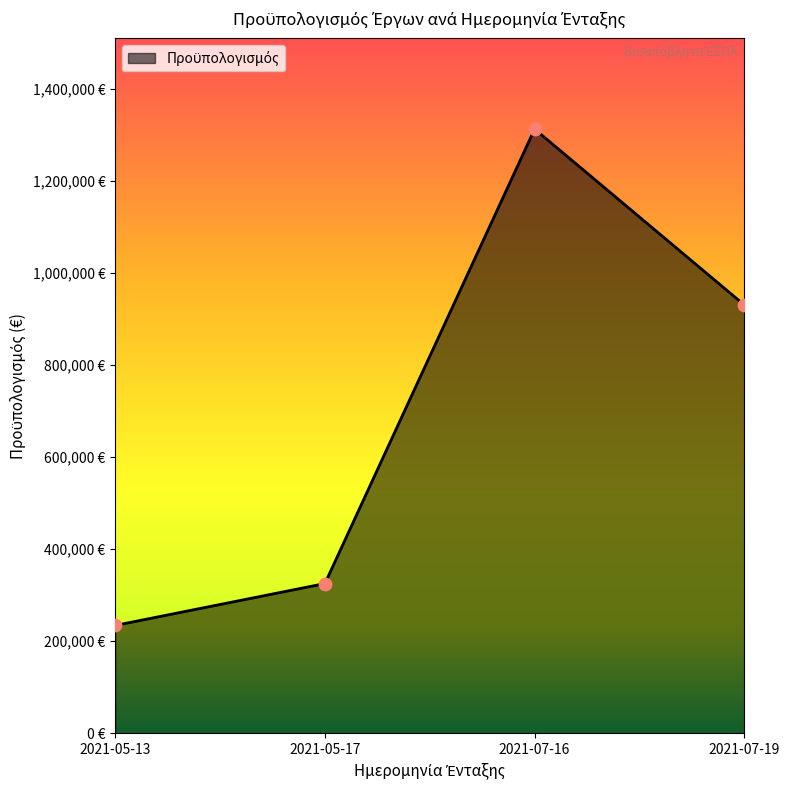

What is the change in value from 2021-07-16 to 2021-07-19?

-382080.9